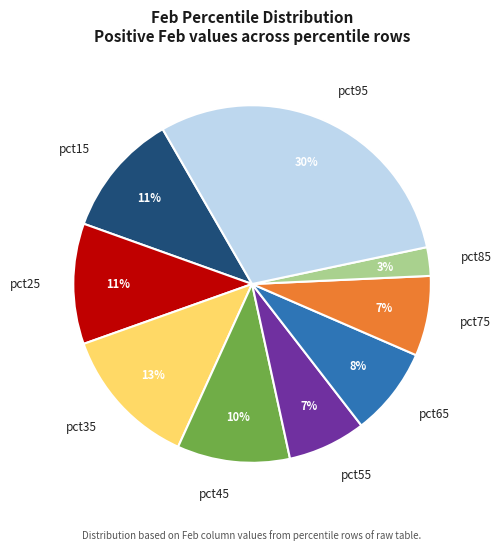

Is the sum of pct85 and pct75 greater than half?

No